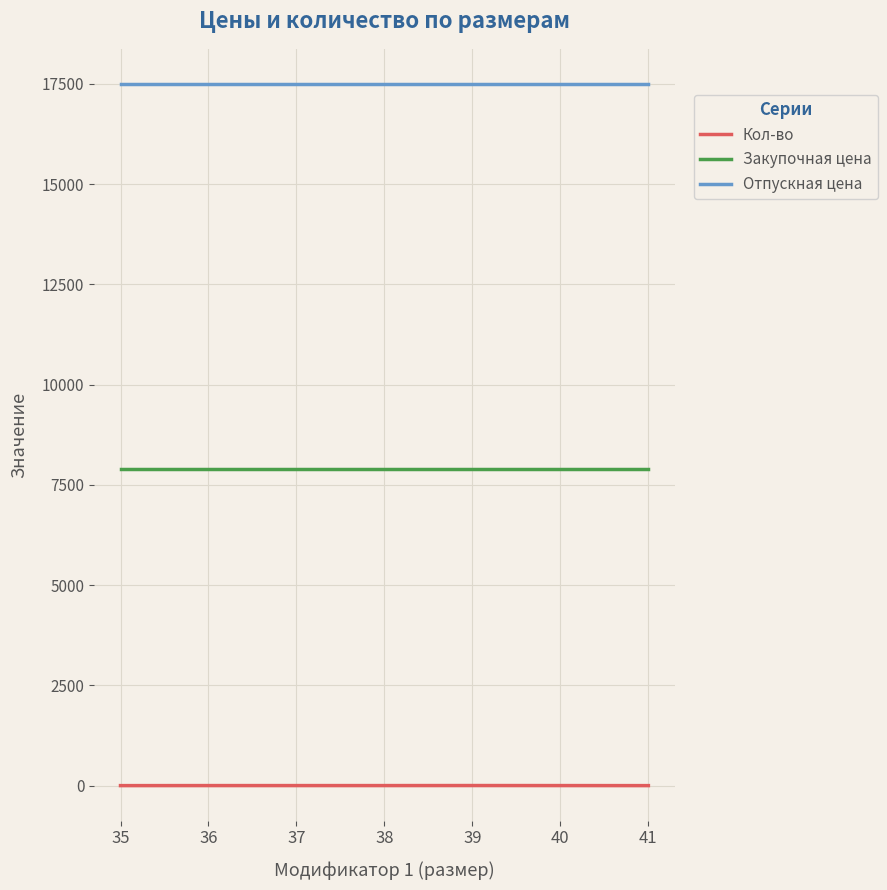

What is the minimum value shown in the chart?

1